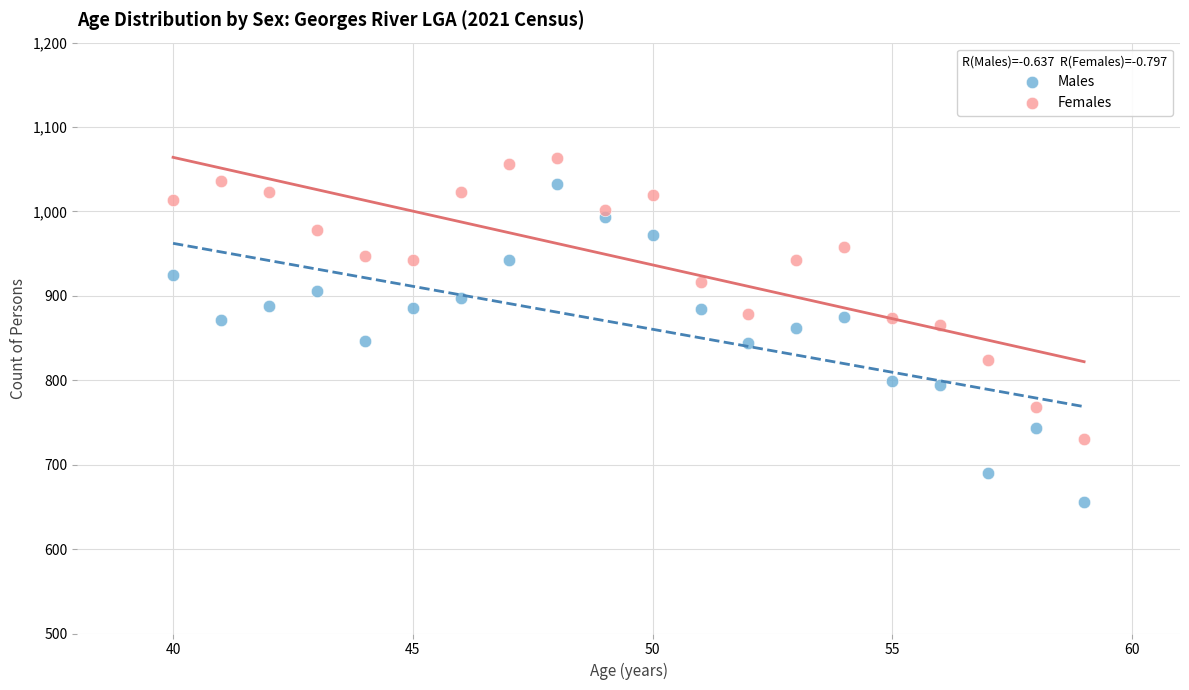

Across all data points, what is the range of X values (max minus min)?

19